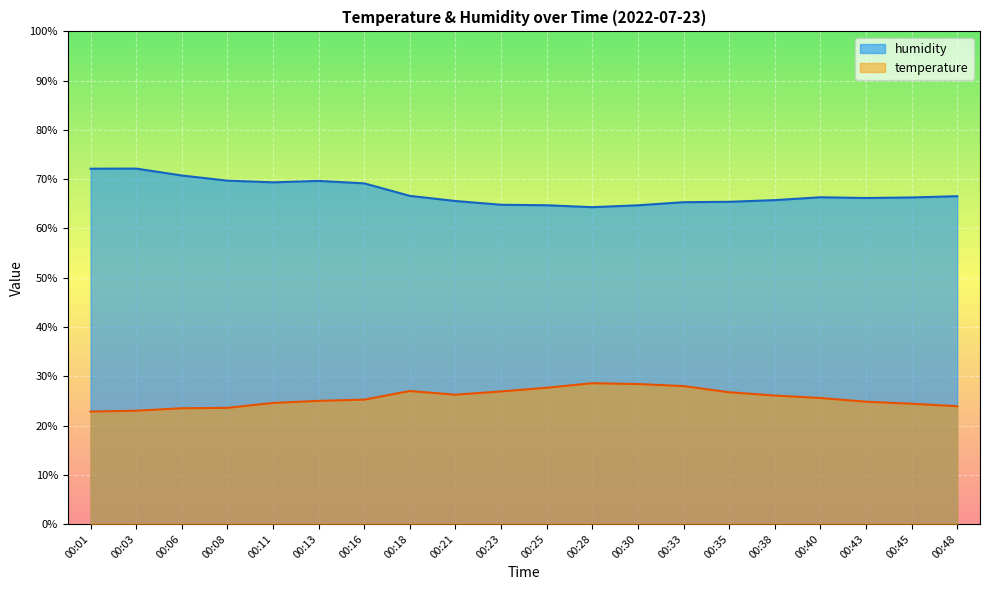

What value does the humidity series have at 00:08?

69.7